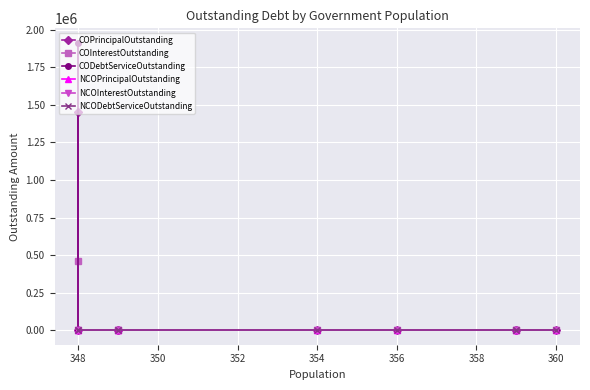

Is the value of COPrincipalOutstanding at 356 greater than the value of CODebtServiceOutstanding at 352?

No